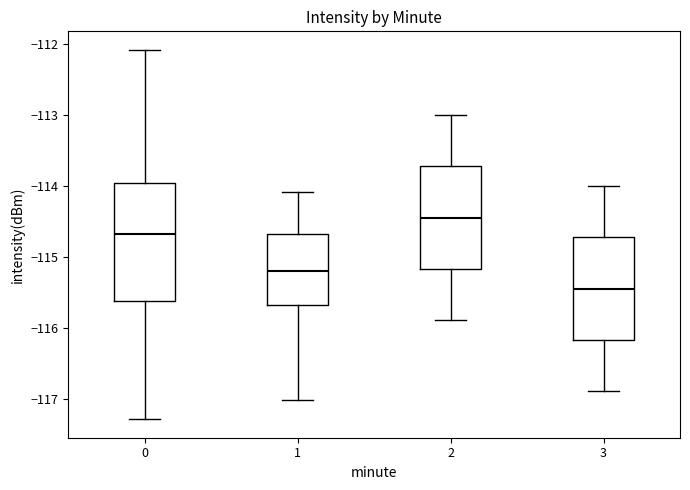

Reading left to right, transcribe this box plot: for each box, give where its median line is, the range the box spans, and where its two whiskers end, as read against the y-axis. The values are not printed on the chart, so give them approximately, as read against the axis.

0: median -114.7, box -115.6 to -114.0, whiskers -117.3 to -112.1
1: median -115.2, box -115.7 to -114.7, whiskers -117.0 to -114.1
2: median -114.4, box -115.2 to -113.7, whiskers -115.9 to -113.0
3: median -115.4, box -116.2 to -114.7, whiskers -116.9 to -114.0